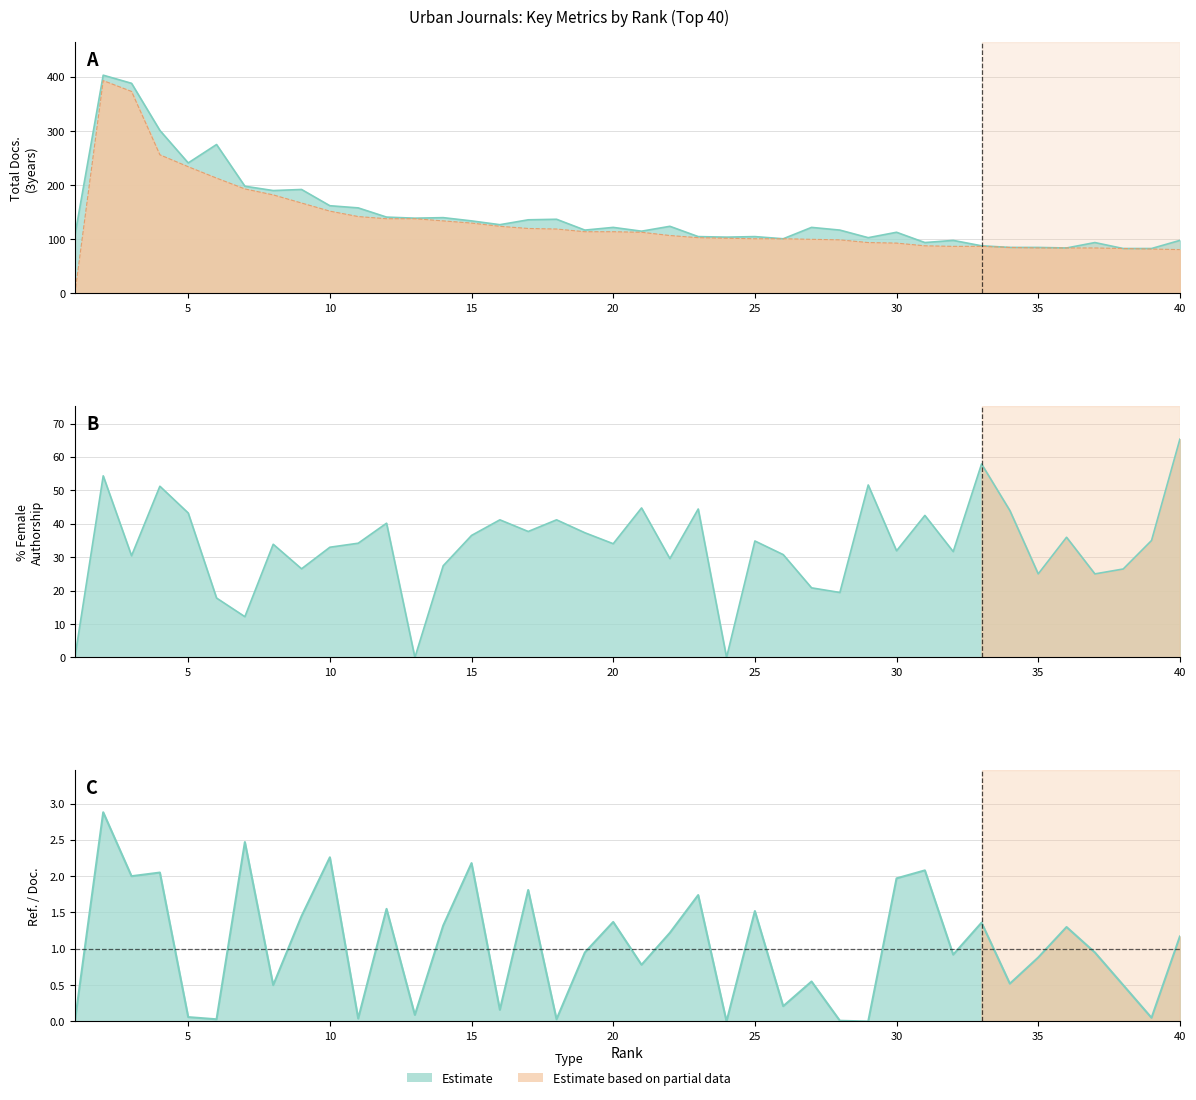

Reading left to right, what are all the values shown in this chart?

Ref. / Doc.: 0.0	2.9	2.0	2.0	0.1	0.0	2.5	0.5	1.4	2.3	0.0	1.6	0.1	1.3	2.2	0.2	1.8	0.0	0.9	1.4	0.8	1.2	1.7	0.0	1.5	0.2	0.6	0.0	0.0	2.0	2.1	0.9	1.4	0.5	0.9	1.3	0.9	0.5	0.1	1.2
Total Docs. (3years): 107.0	403.0	388.0	301.0	241.0	275.0	198.0	190.0	192.0	162.0	158.0	141.0	139.0	140.0	134.0	127.0	136.0	137.0	117.0	122.0	115.0	124.0	105.0	104.0	105.0	101.0	122.0	117.0	103.0	113.0	94.0	98.0	88.0	85.0	85.0	84.0	94.0	83.0	83.0	98.0
Citable Docs. (3years): 0.0	393.0	373.0	256.0	234.0	213.0	193.0	182.0	167.0	152.0	142.0	138.0	138.0	134.0	130.0	124.0	120.0	119.0	114.0	114.0	113.0	107.0	103.0	102.0	101.0	101.0	100.0	99.0	94.0	93.0	88.0	87.0	87.0	85.0	84.0	84.0	84.0	83.0	82.0	81.0
%Female: 0.0	54.3	30.4	51.2	43.2	17.8	12.2	33.9	26.5	33.0	34.2	40.2	0.0	27.4	36.5	41.2	37.7	41.2	37.3	34.0	44.7	29.6	44.4	0.0	34.9	30.8	20.8	19.4	51.6	31.9	42.5	31.7	57.9	43.9	25.0	36.0	25.0	26.5	35.0	65.3